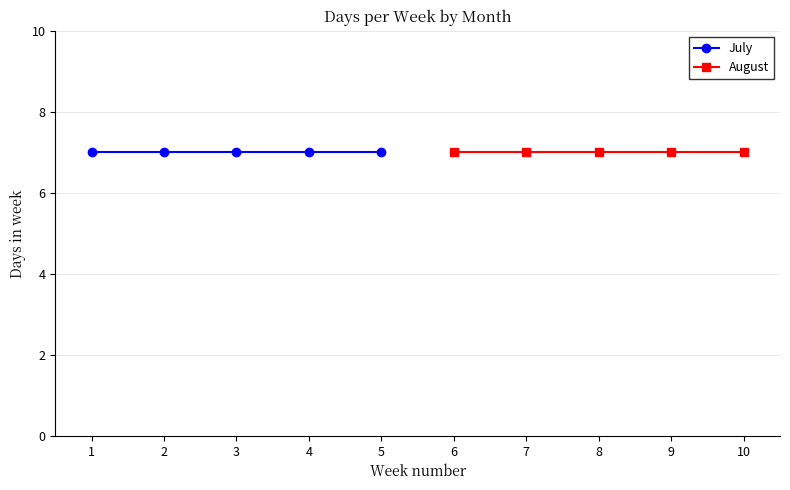

Which series has the largest range (max minus min)?

July